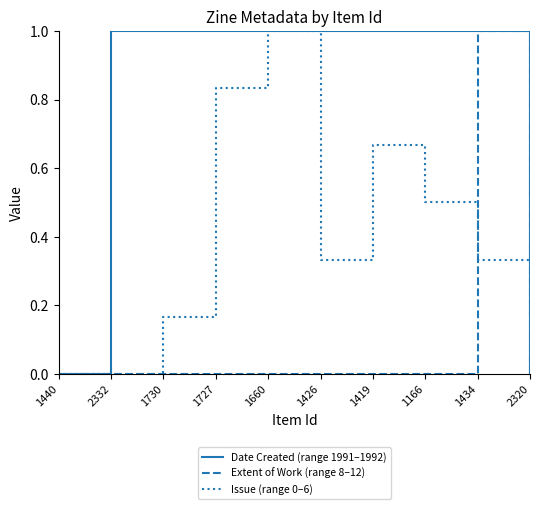

Which series changed the most between 1426 and 1434?

Extent of Work (range 8–12)